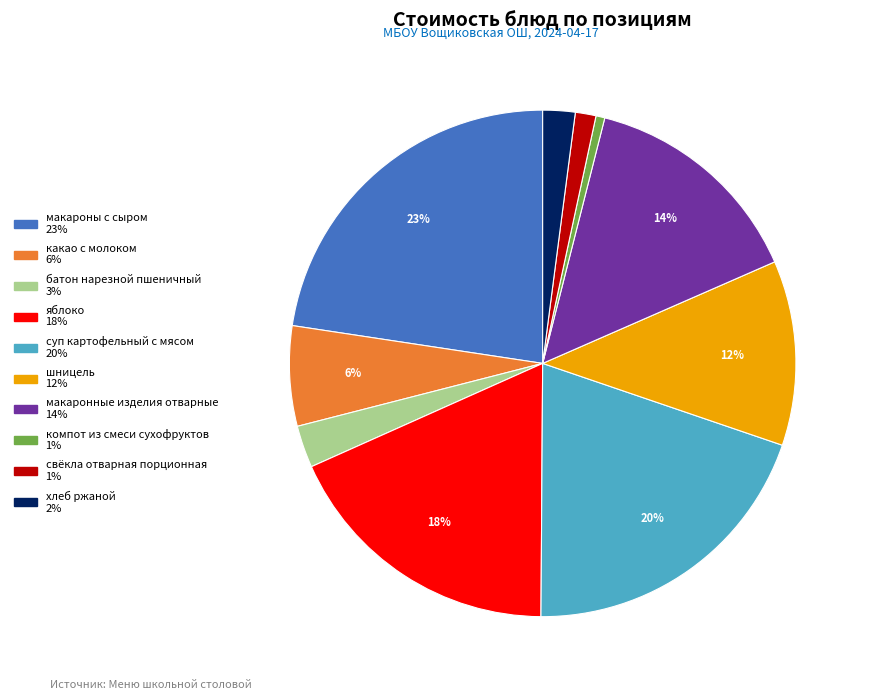

Approximately how many times larger is the value at макароны с сыром compared to суп картофельный с мясом?

1.1